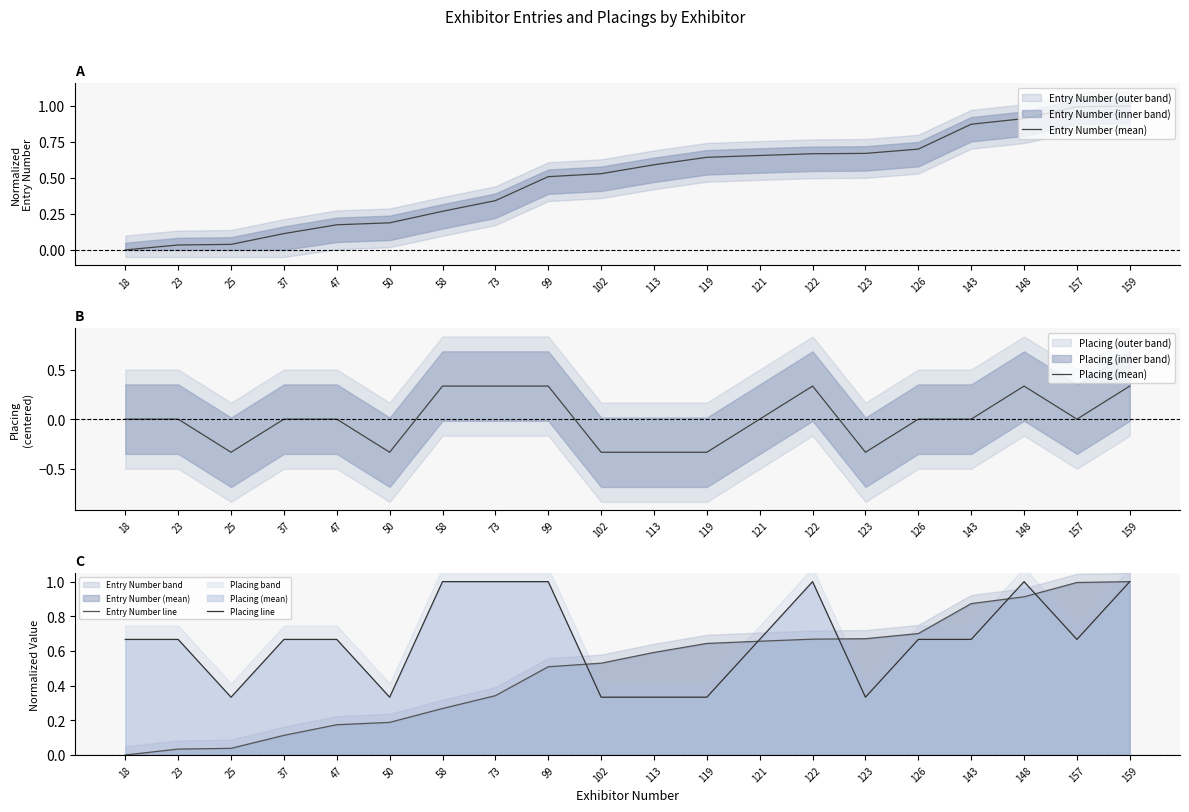

What is the greatest value displayed?

1.0